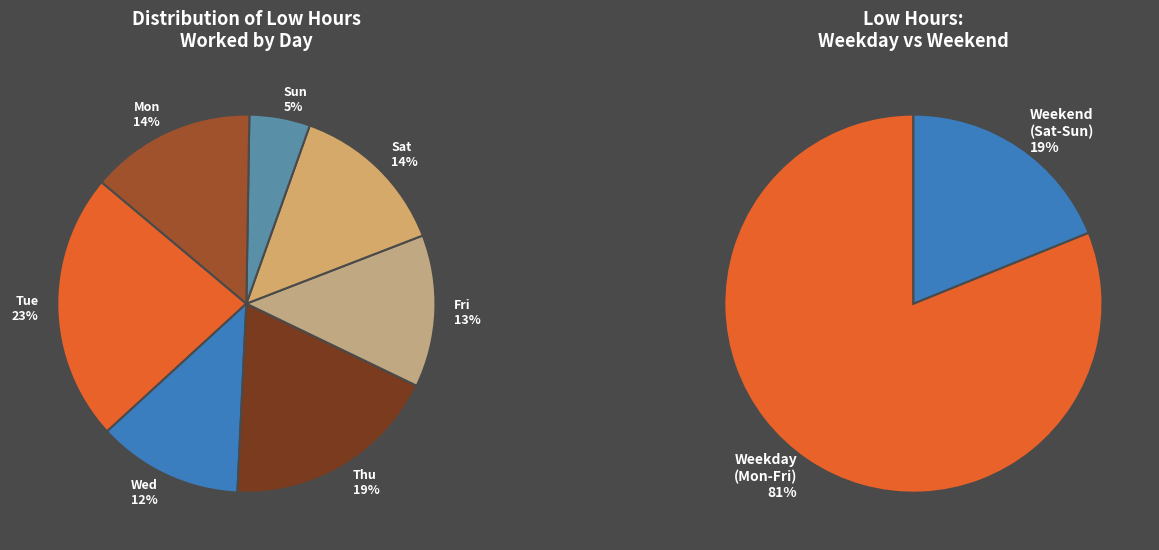

What is the smallest slice in the pie chart?

3-Sun